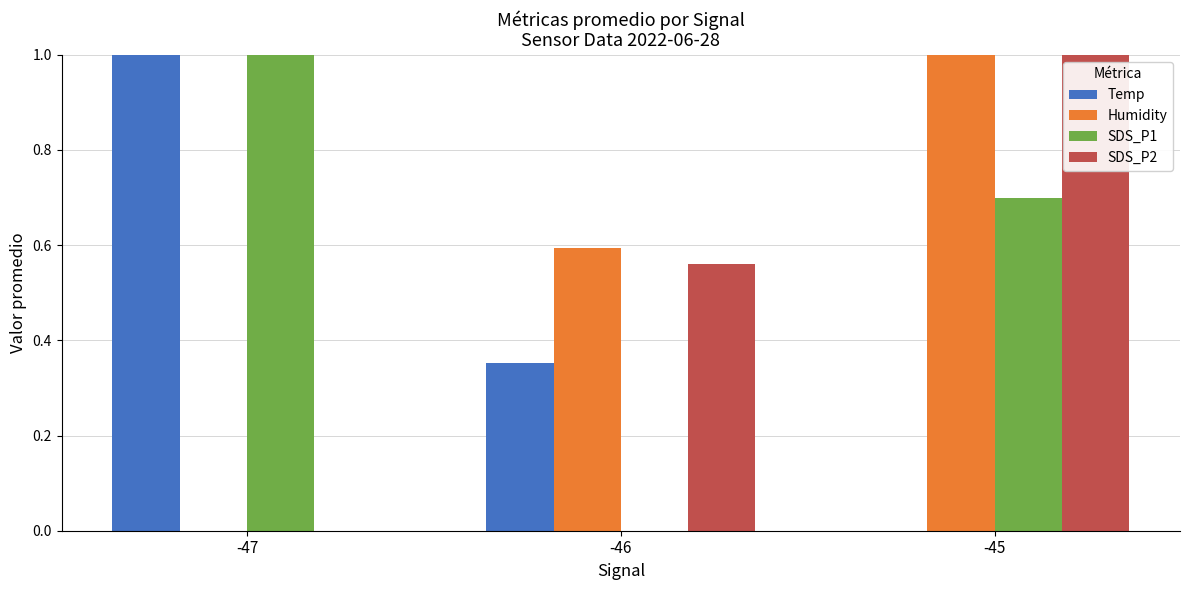

The value of Humidity at -46 is 0.6. True or false?

True